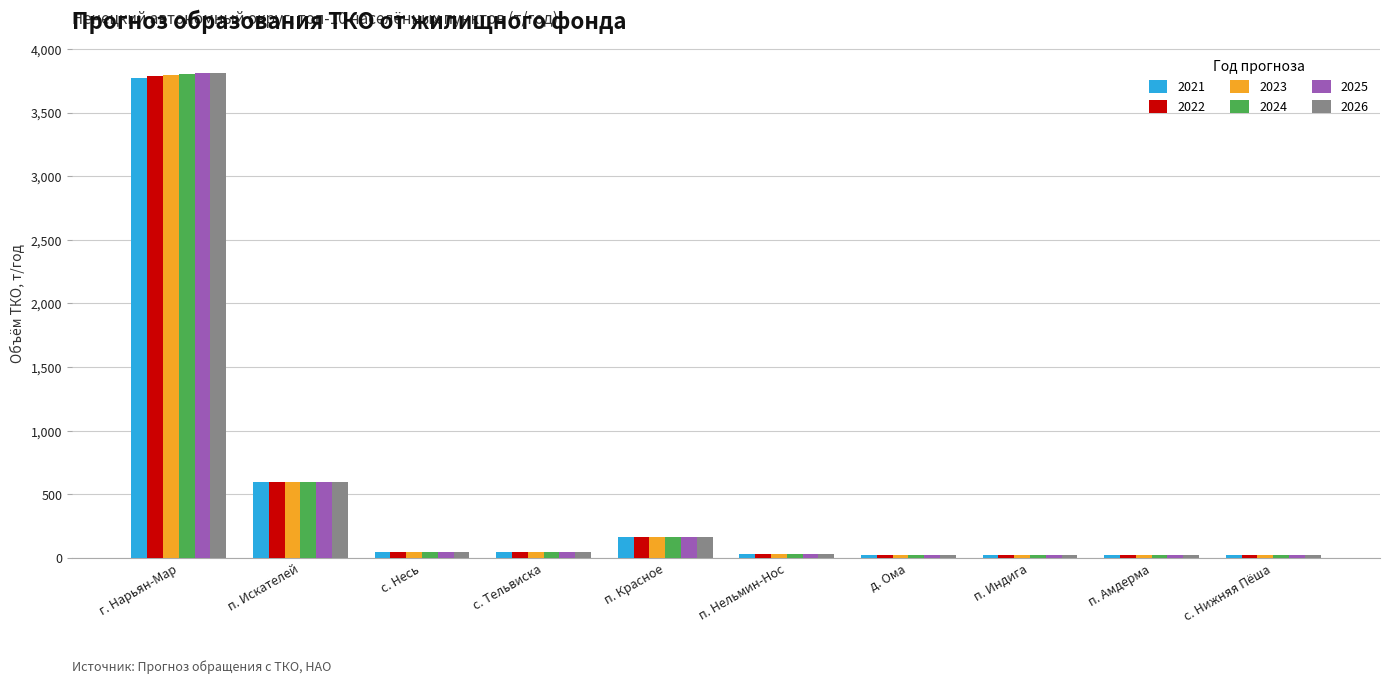

Count the number of data series in this chart.

6